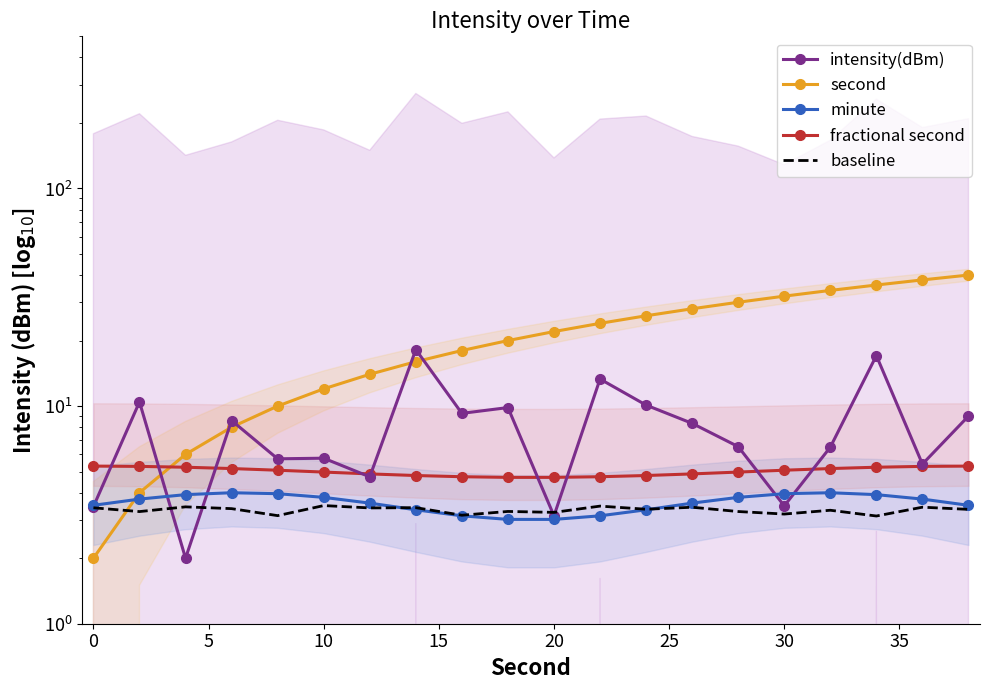

Is the value of fractional second at 30 greater than the value of minute at 25?

Yes